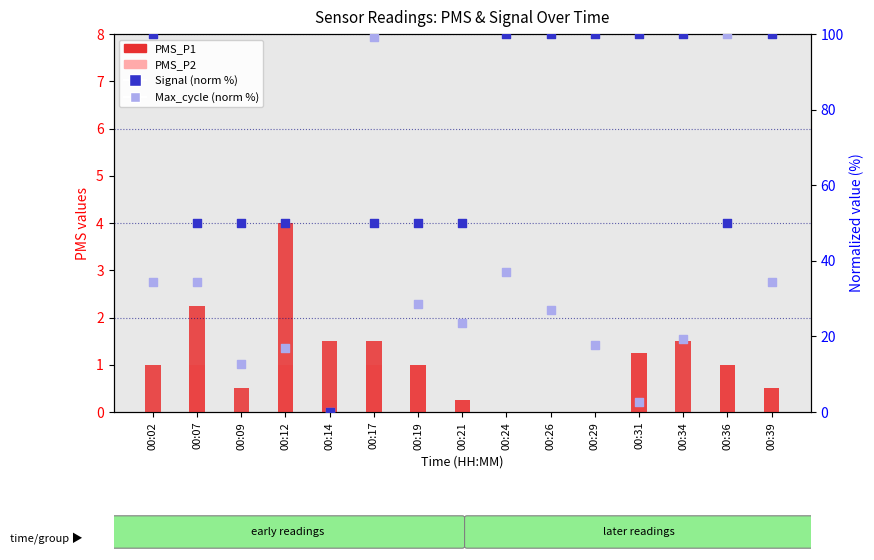

What is the total value across all series at 00:31?

105.0